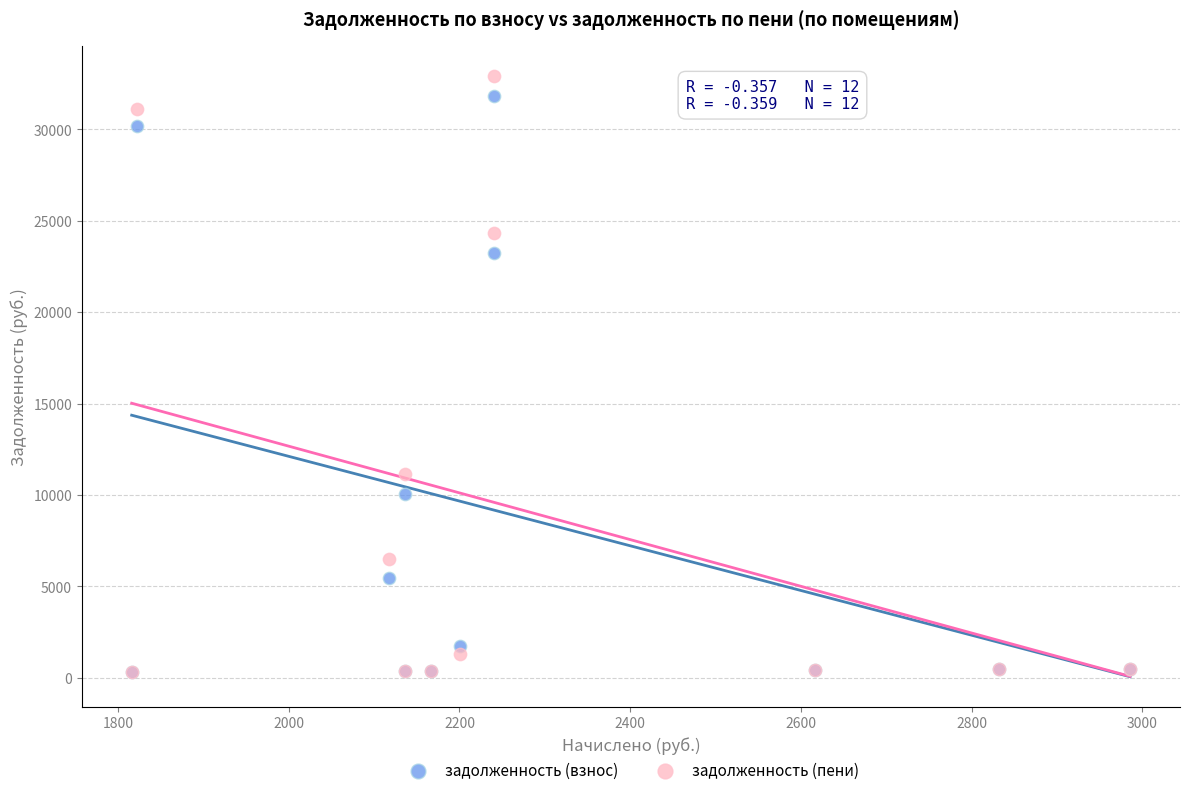

Across all series, what Y value is closest to 16608?

11128.3